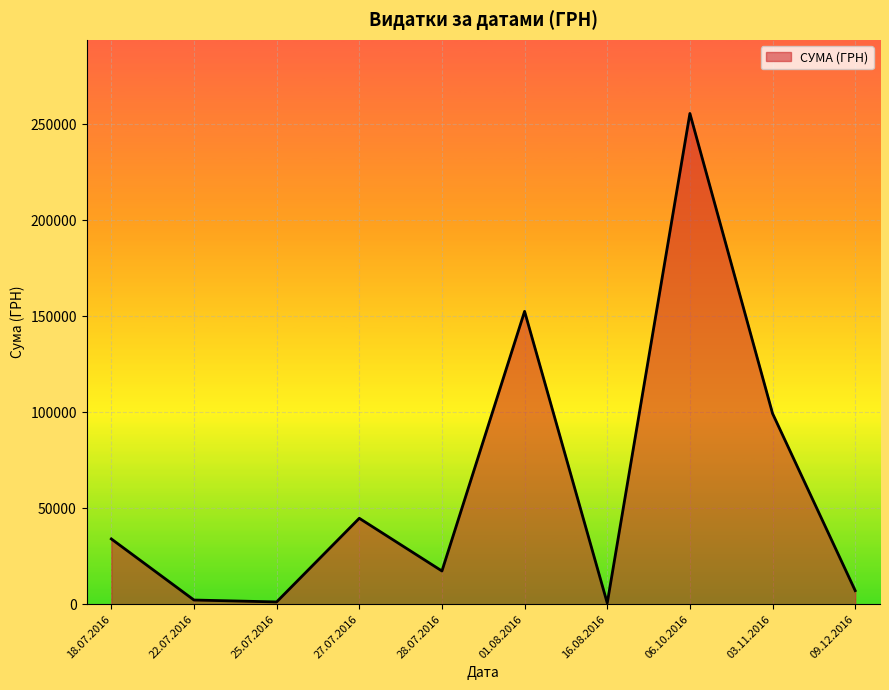

What is the change in value from 18.07.2016 to 01.08.2016?

+118493.2